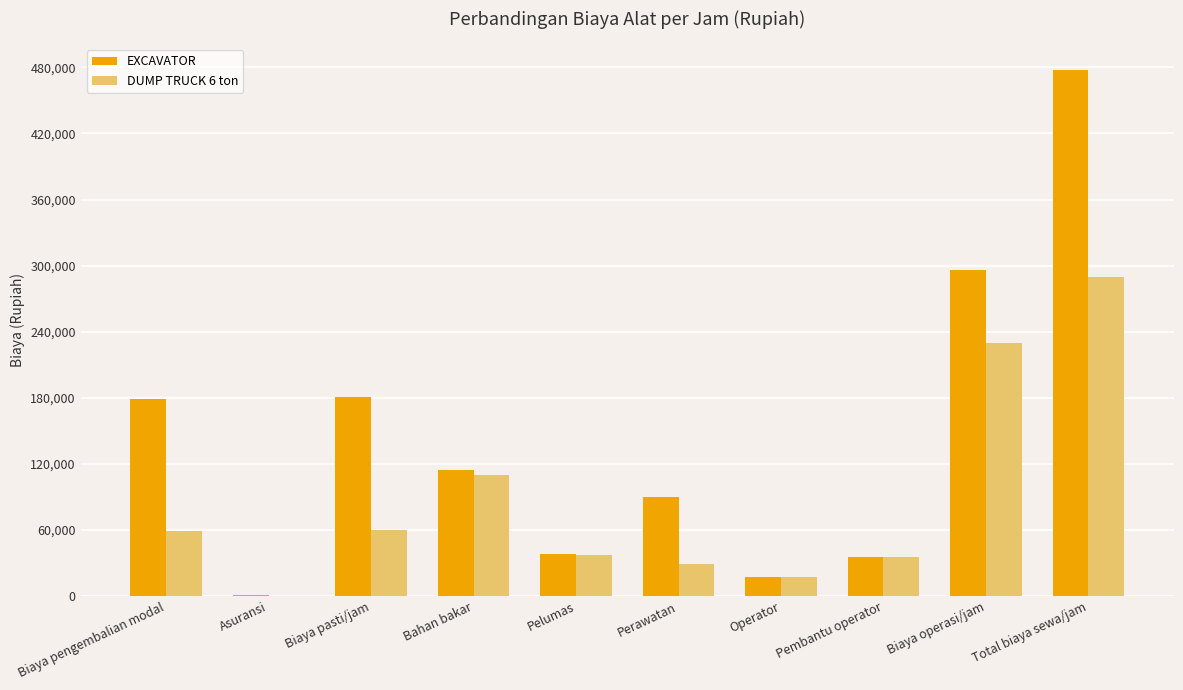

Which series changed the most between Pelumas and Total biaya sewa/jam?

EXCAVATOR